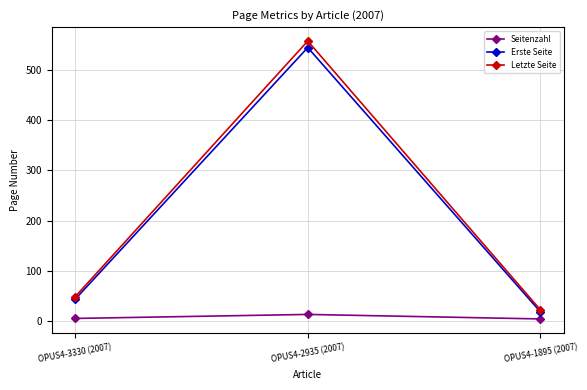

What is the difference between the highest and lowest values at OPUS4-2935 (2007)?

545